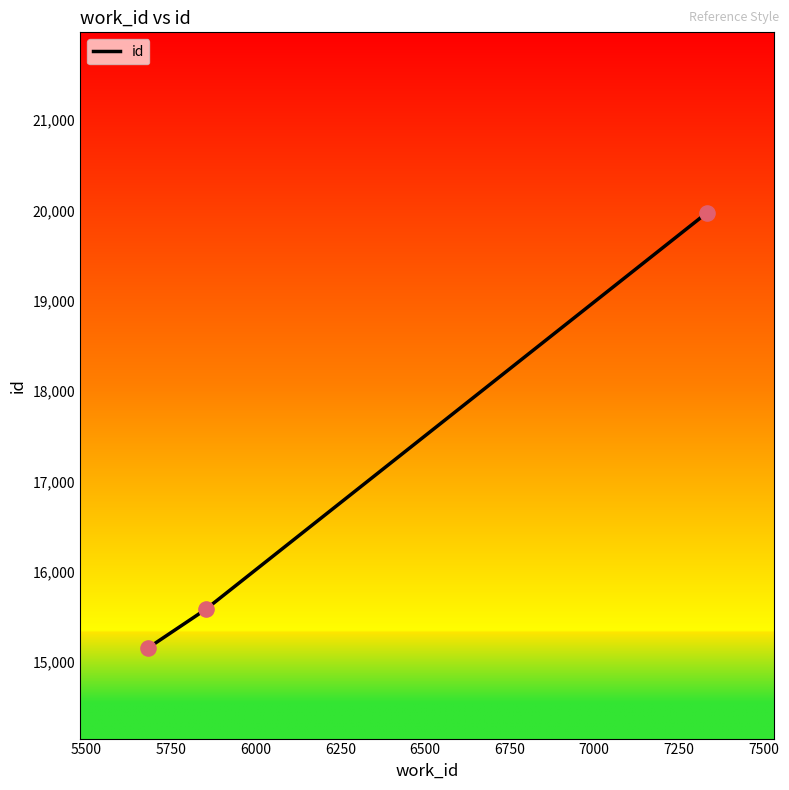

What is the smallest value displayed?

15155